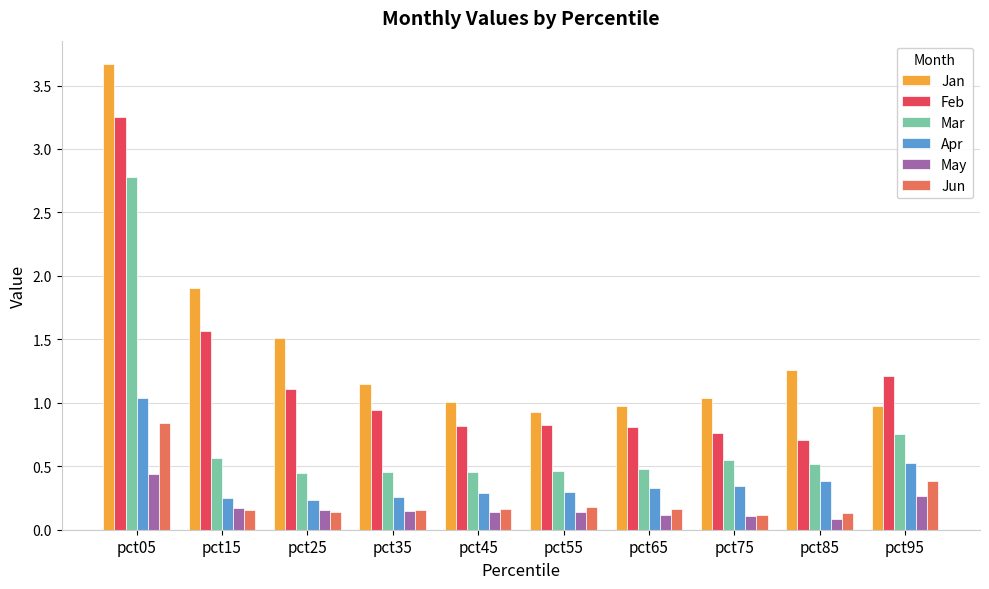

What is the total value across all series at pct95?

4.1